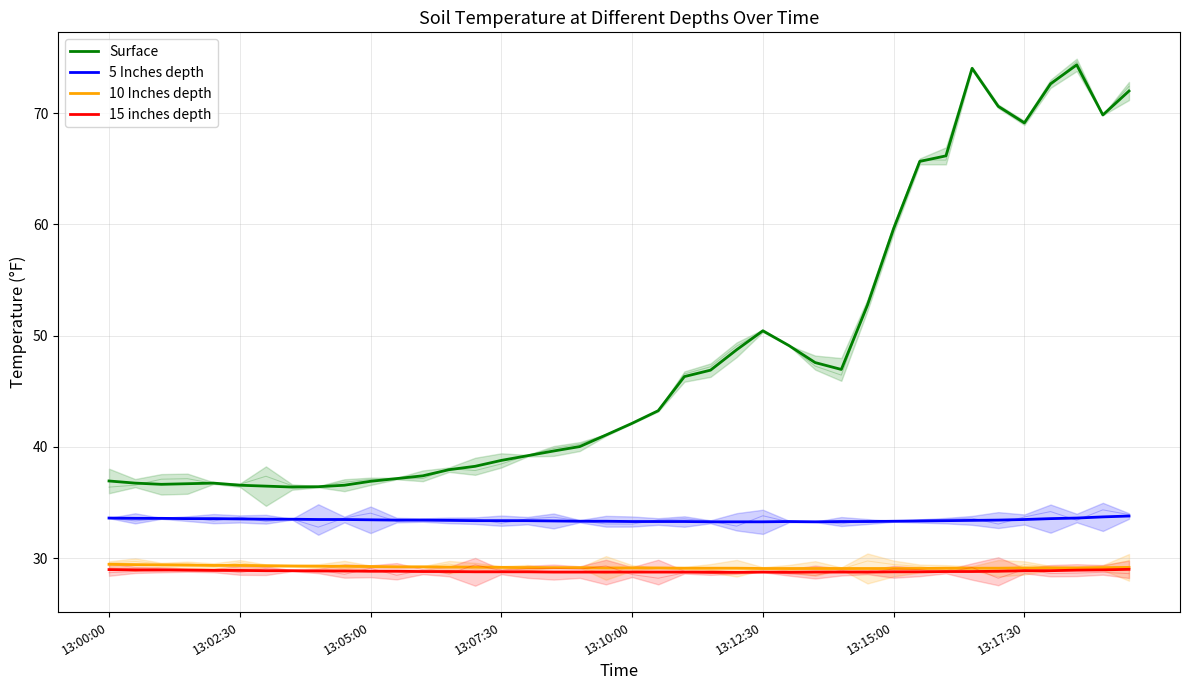

What is the total value across all series at 23?

138.0